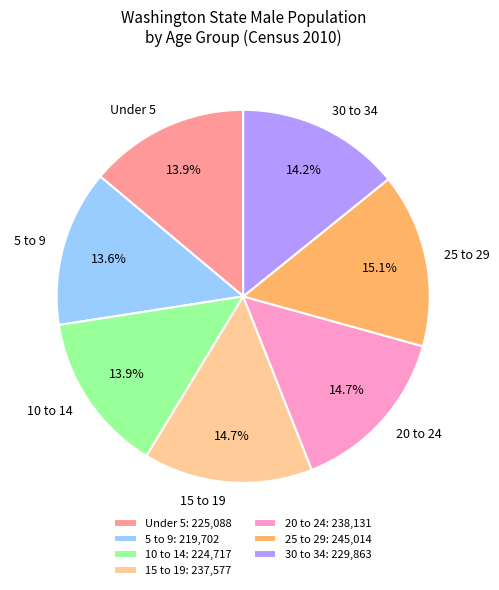

Is 20 to 24 the majority of the pie?

No